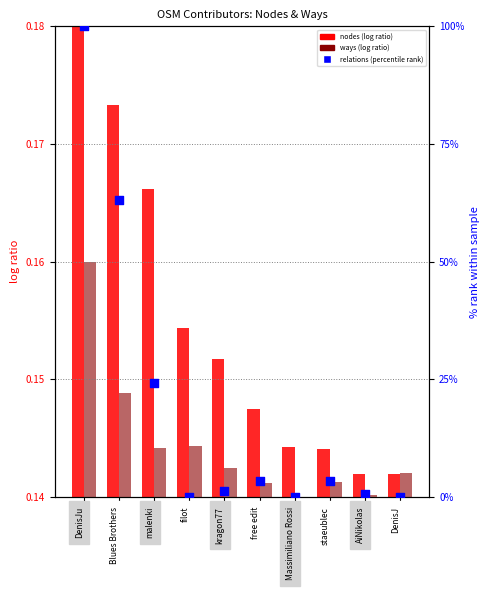

Which series has the widest spread of Y values?

relations (percentile rank)